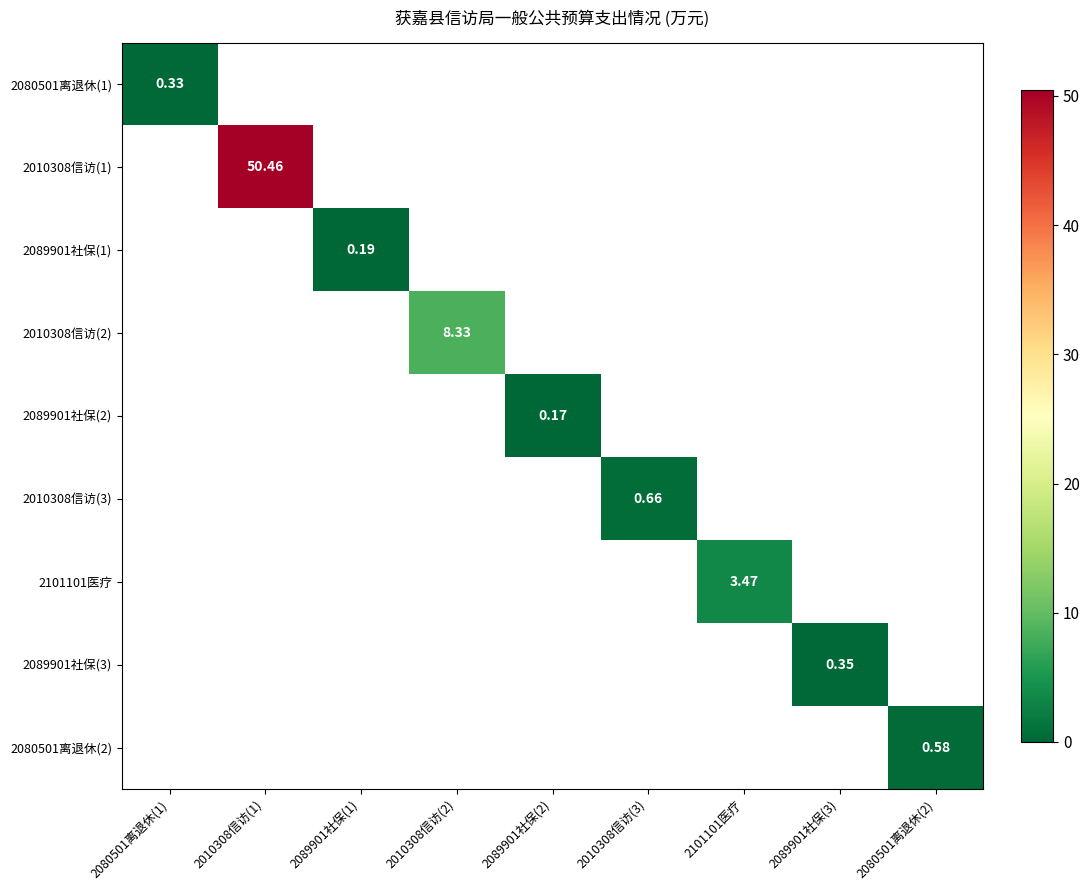

Which has a higher value, 2089901社保(1) or 2080501离退休(1)?

2080501离退休(1)